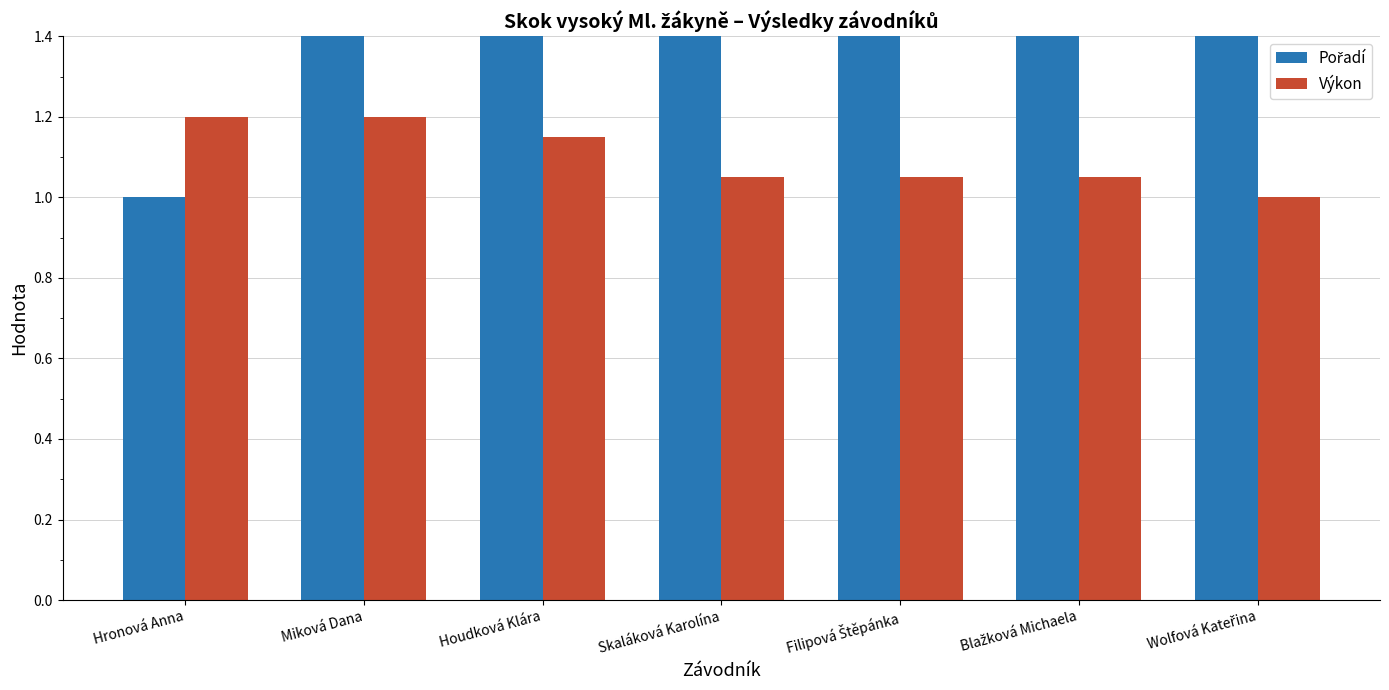

List the series in order of their peak value, highest first.

Pořadí, Výkon